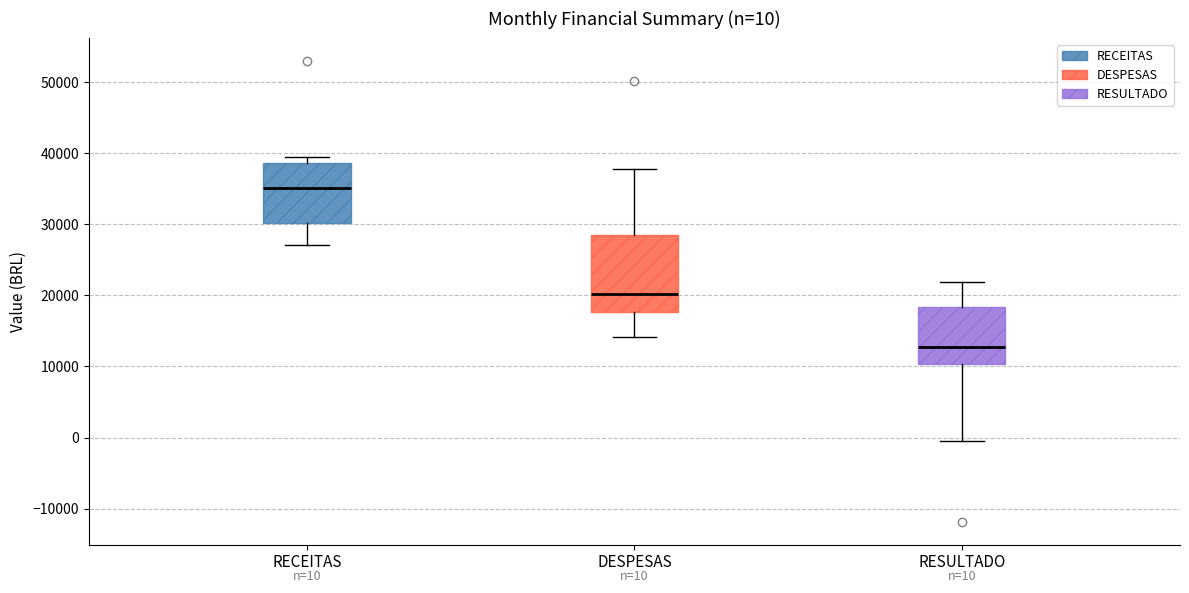

Which box has the highest median line?

RECEITAS